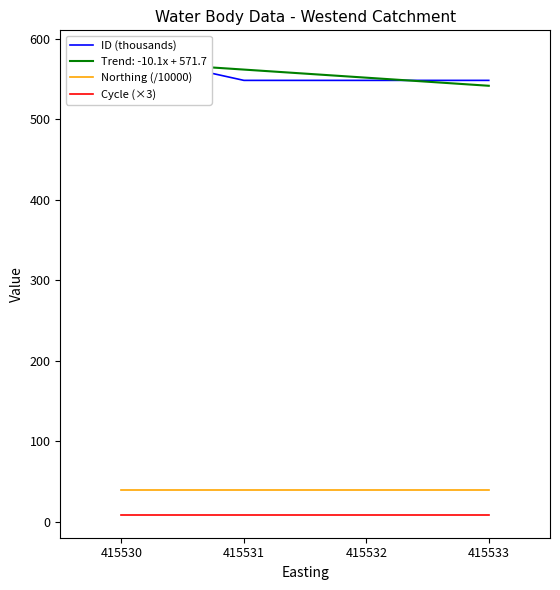

True or false: Northing (/10000) has more than 0 interior local peaks.

False